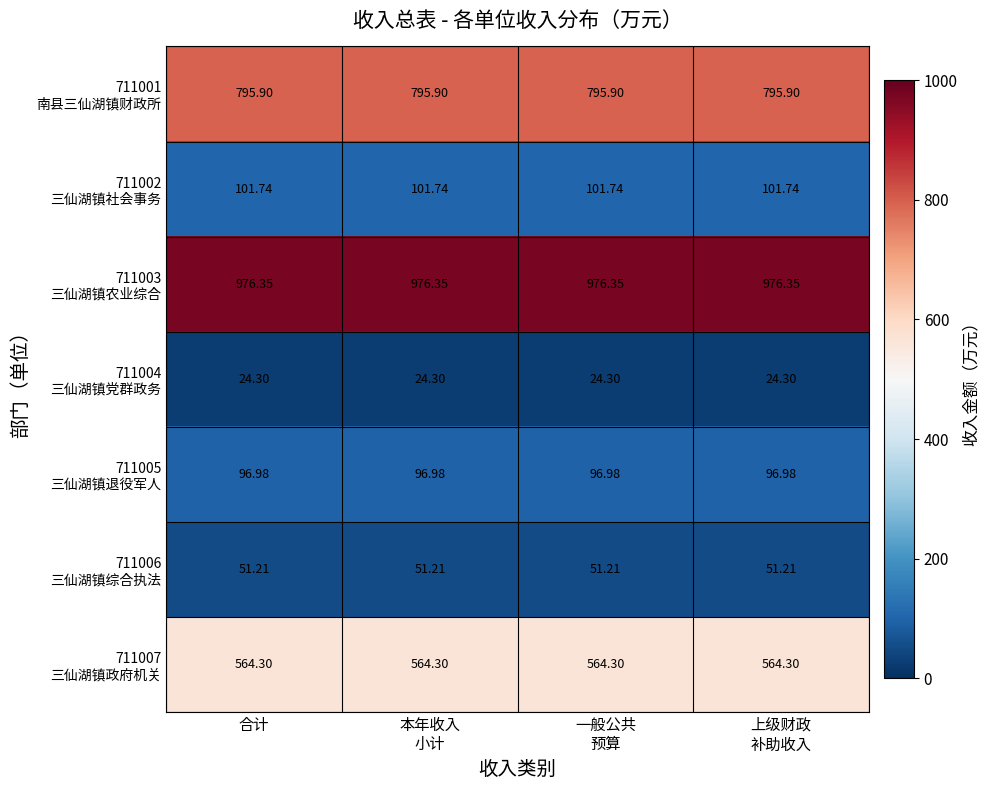

Count the number of categories in the chart.

4